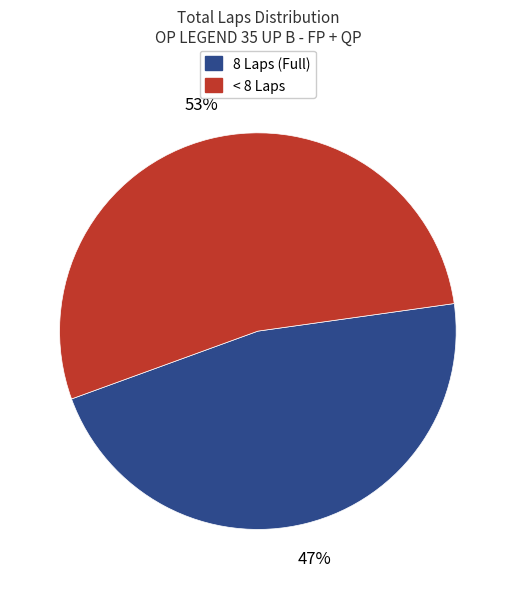

Is there a majority slice in this chart?

Yes